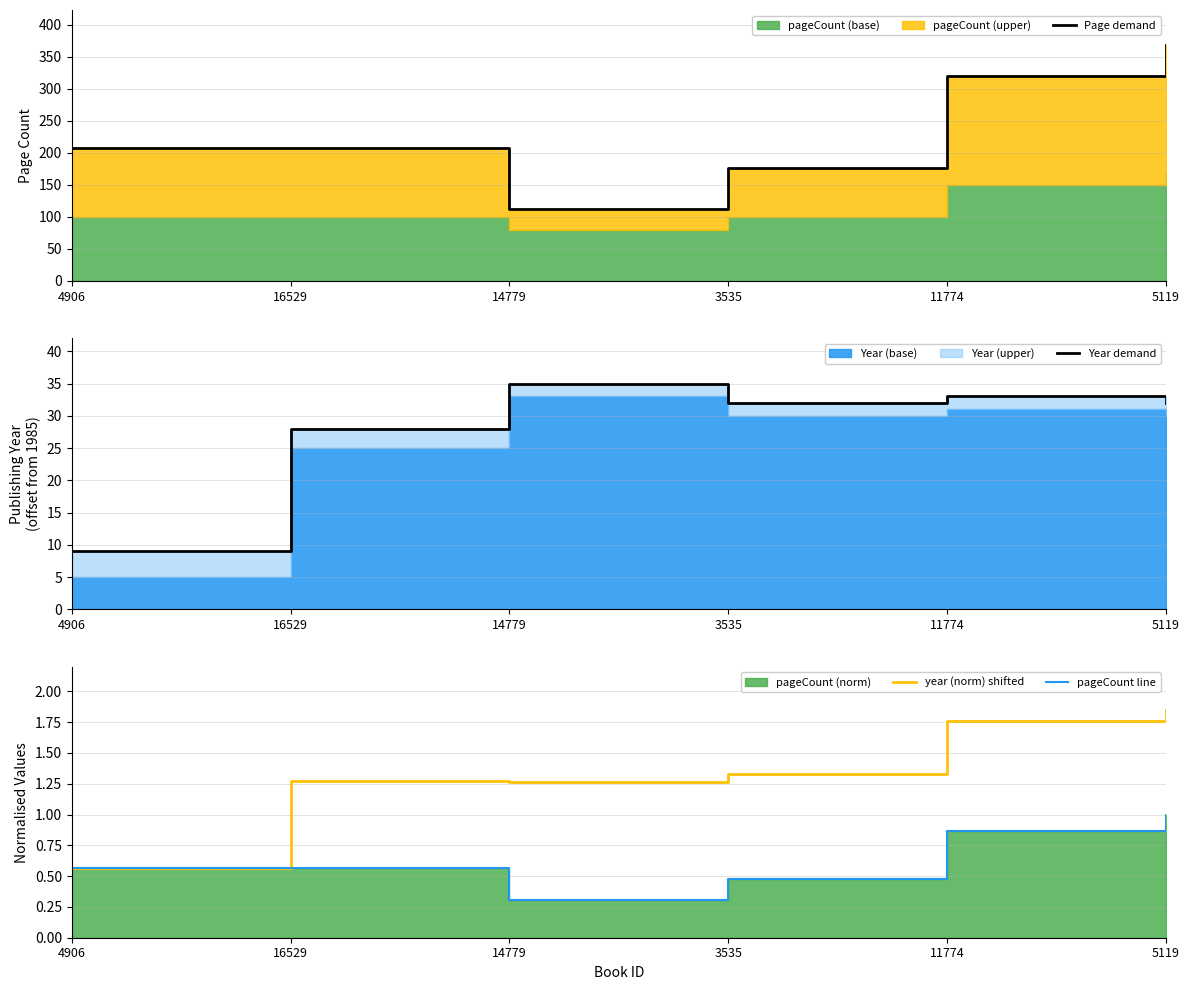

Reading right to left, list all the values displayed in this chart.

Page demand: 368.0	320.0	176.0	112.0	208.0	208.0
Year demand: 32.0	33.0	32.0	35.0	28.0	9.0
year (norm) shifted: 1.9	1.8	1.3	1.3	1.3	0.6
pageCount line: 1.0	0.9	0.5	0.3	0.6	0.6